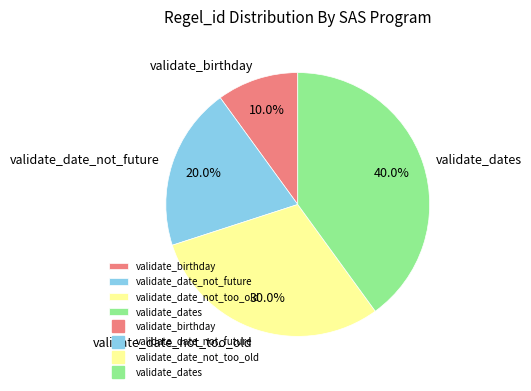

How many slices are in this pie chart?

4